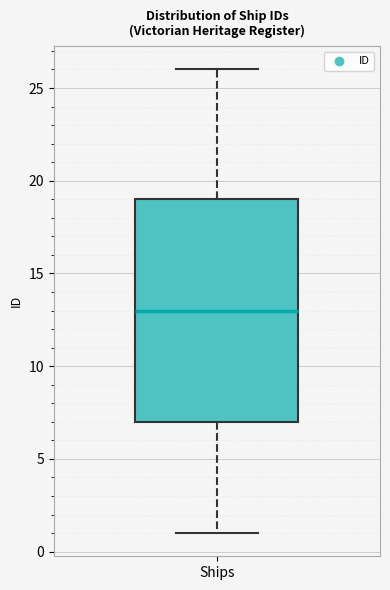

Read this box plot against the y-axis: the position of the median line, the range covered by the box, and the ends of both whiskers. The values are not printed on the chart, so give them approximately, as read against the axis.

median 13, box 7 to 19, whiskers 1 to 26